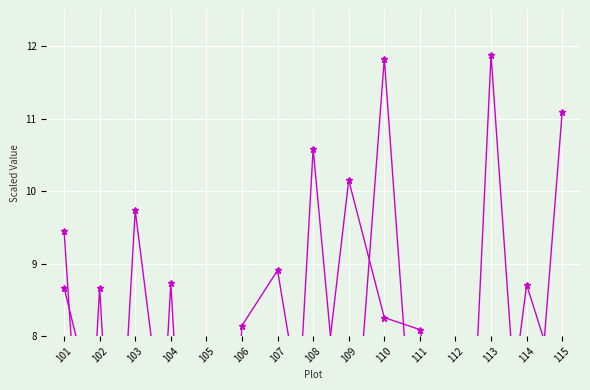

True or false: SoybeanYield_g.m2 has more than 0 interior local peaks.

True